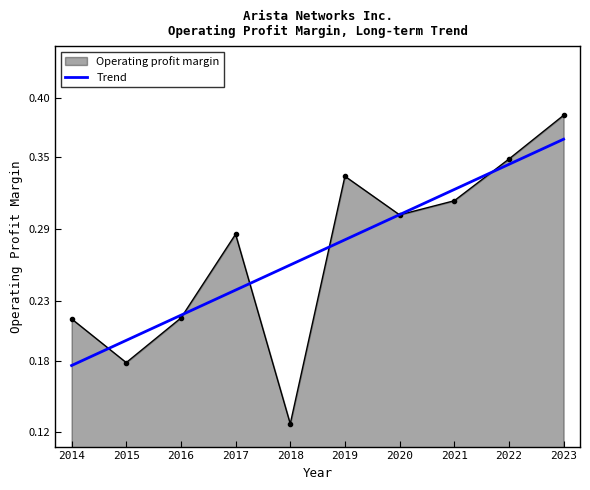

Where is Operating profit margin nearest to the value 0?

2018